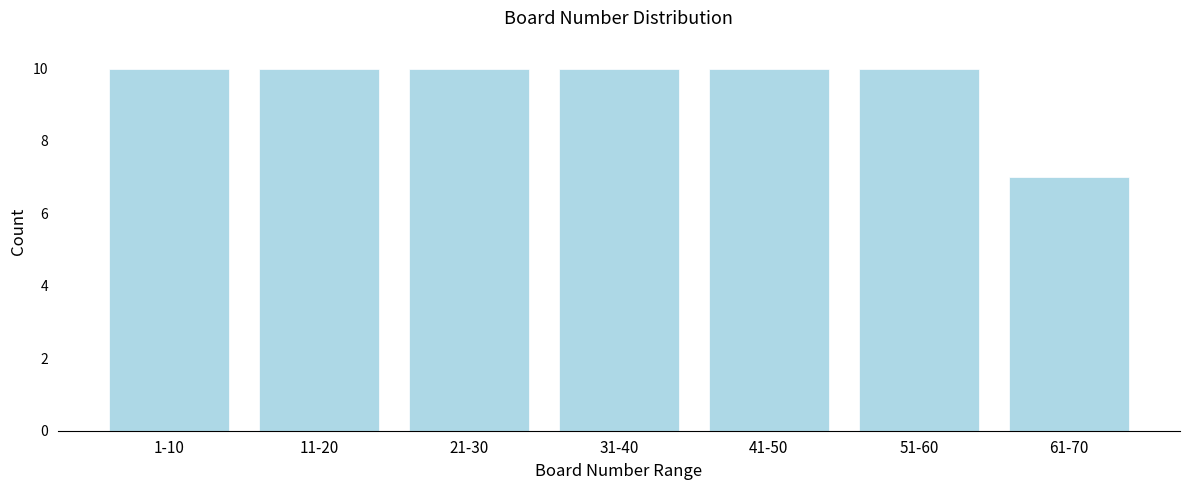

Reading right to left, what are all the values shown in this chart?

7	10	10	10	10	10	10